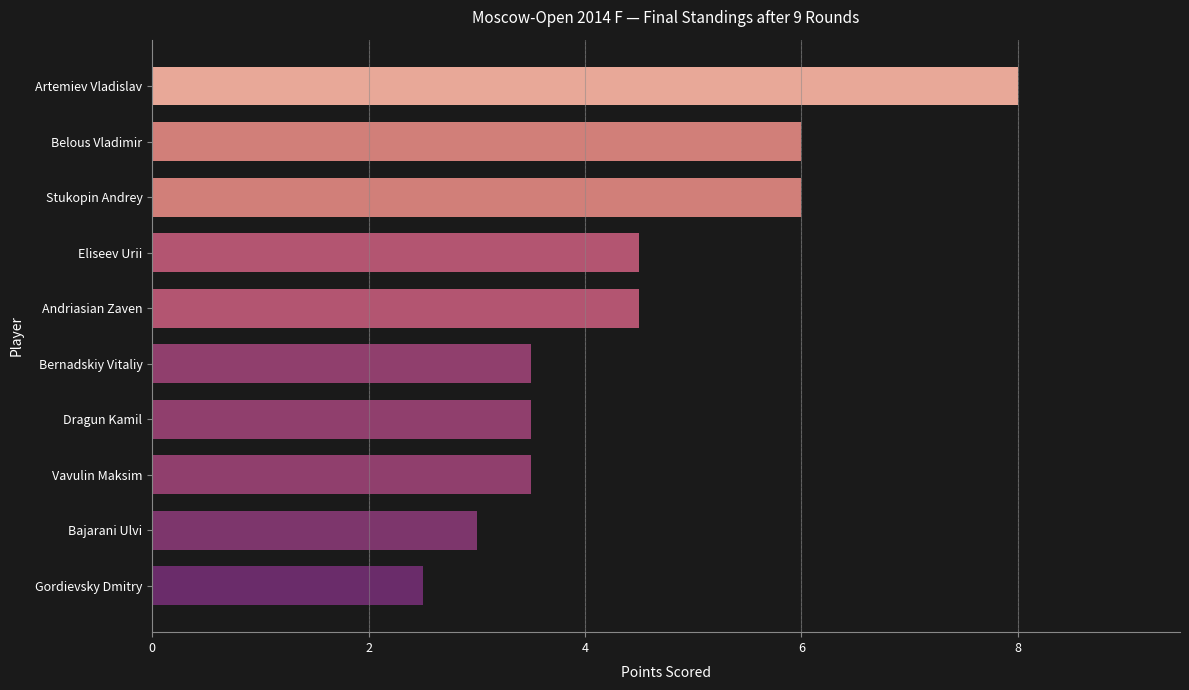

Count the number of categories in the chart.

10